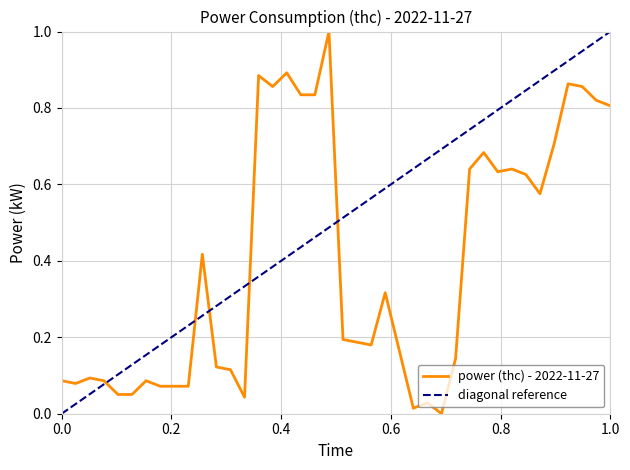

The chart shows a value of 0.2 at 00:35. True or false?

False